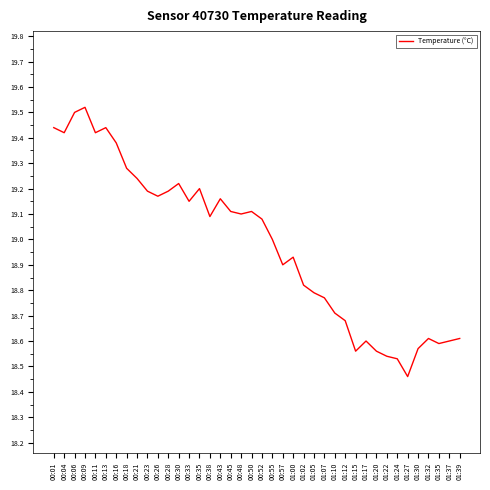

What is the difference between the values at 01:24 and 00:45?

0.6